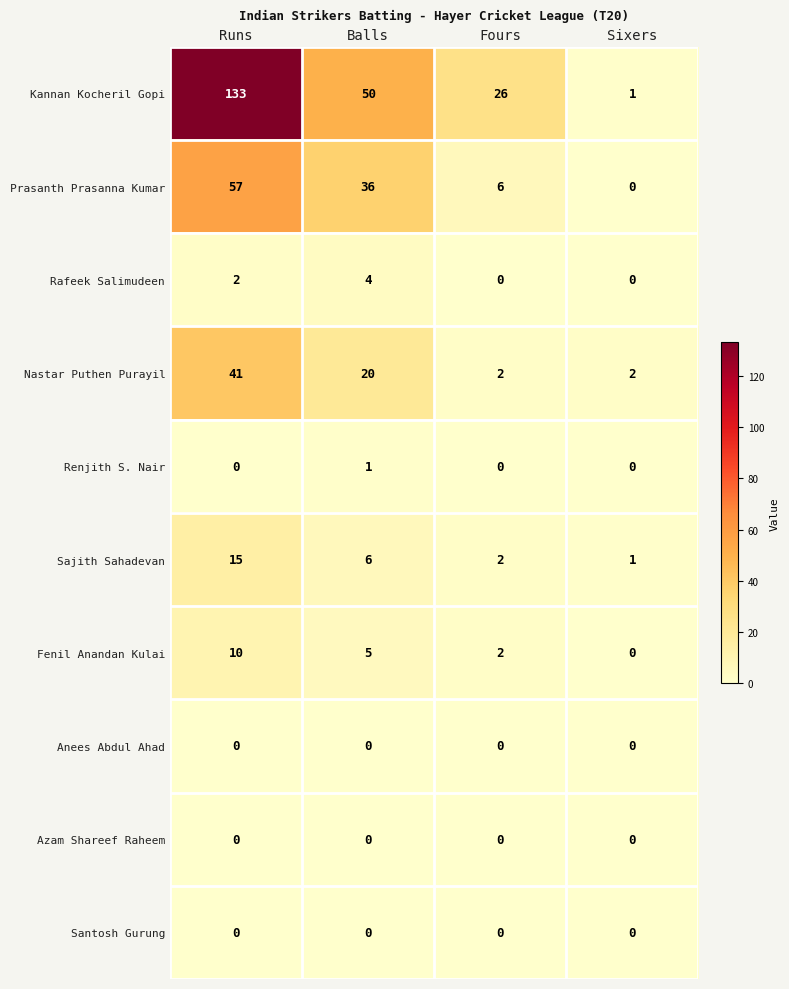

The value of Sajith Sahadevan at Fours is 2. True or false?

True